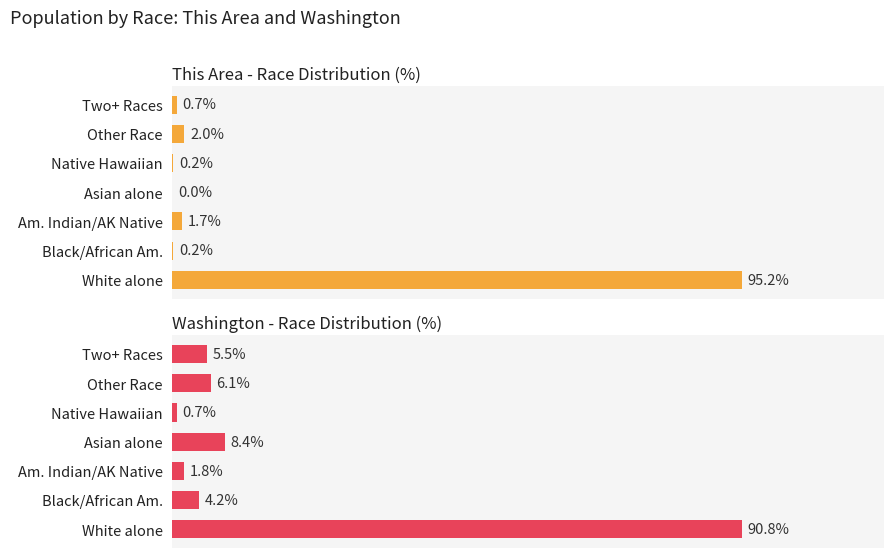

Between Am. Indian/AK Native and Asian alone, which series saw the biggest shift?

Washington - Race Distribution (%)